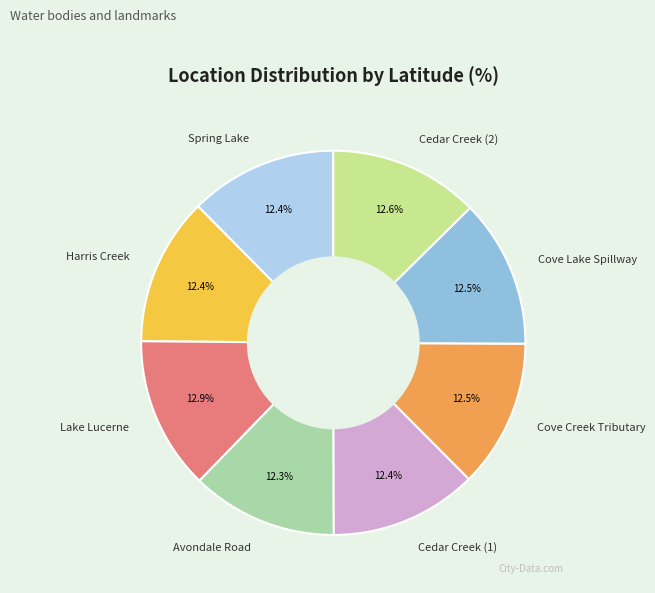

Do Cove Creek Tributary and Avondale Road together represent more than half of the pie?

No